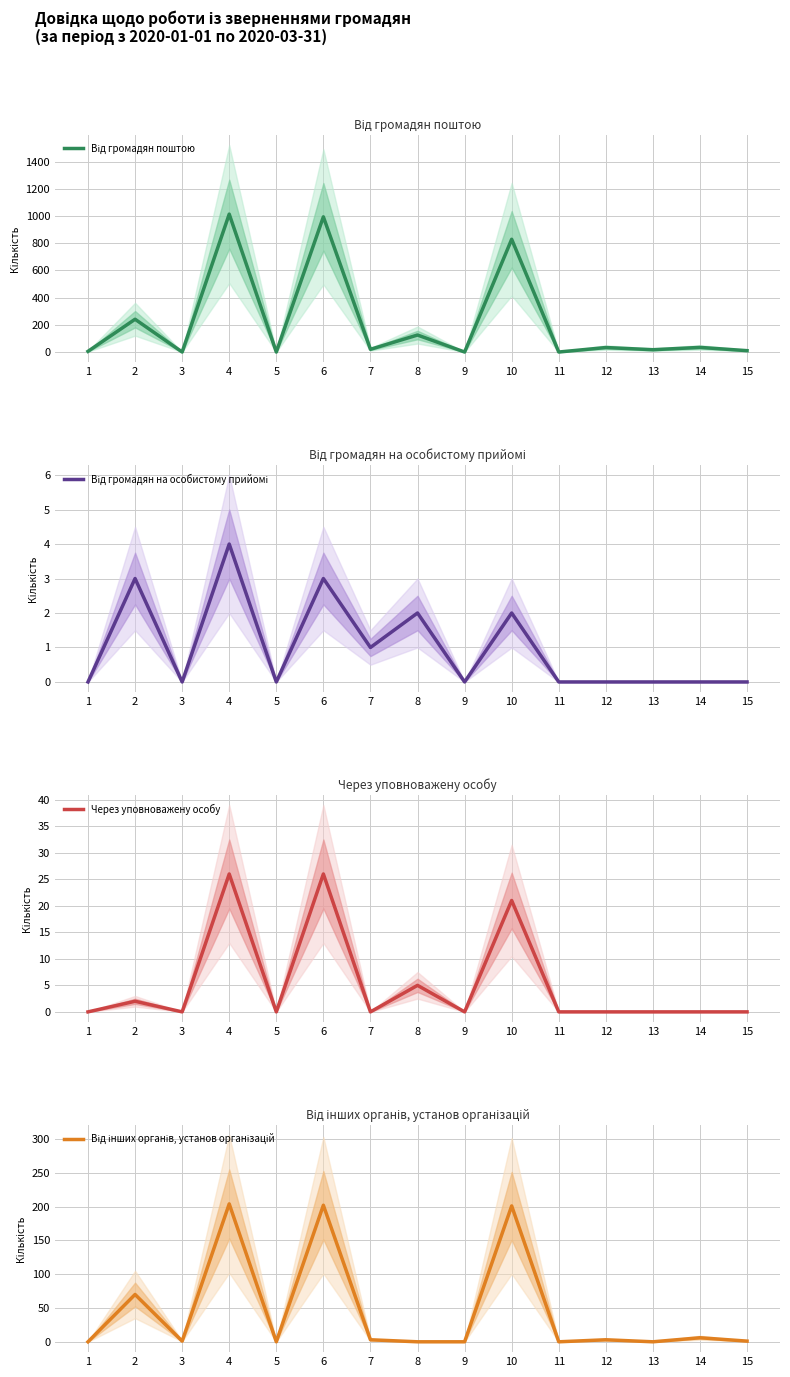

Which category has the highest value in the Від громадян на особистому прийомі series?

4